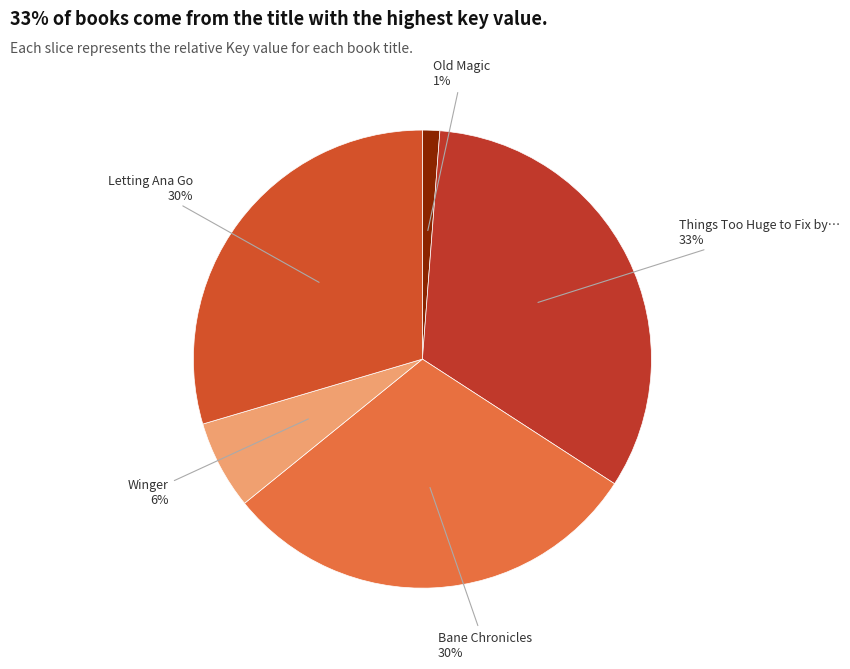

How many segments does this pie chart have?

5